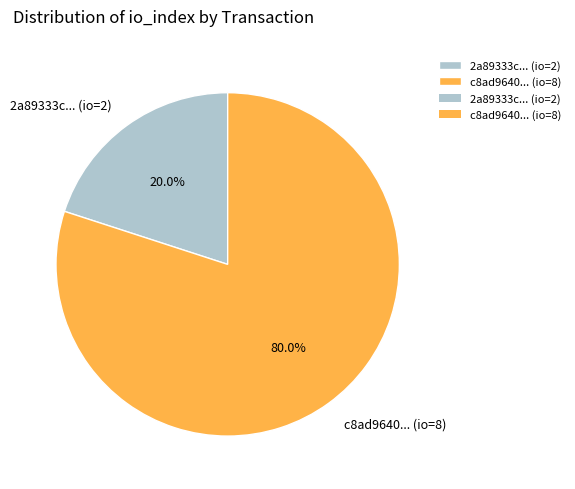

How many segments does this pie chart have?

2